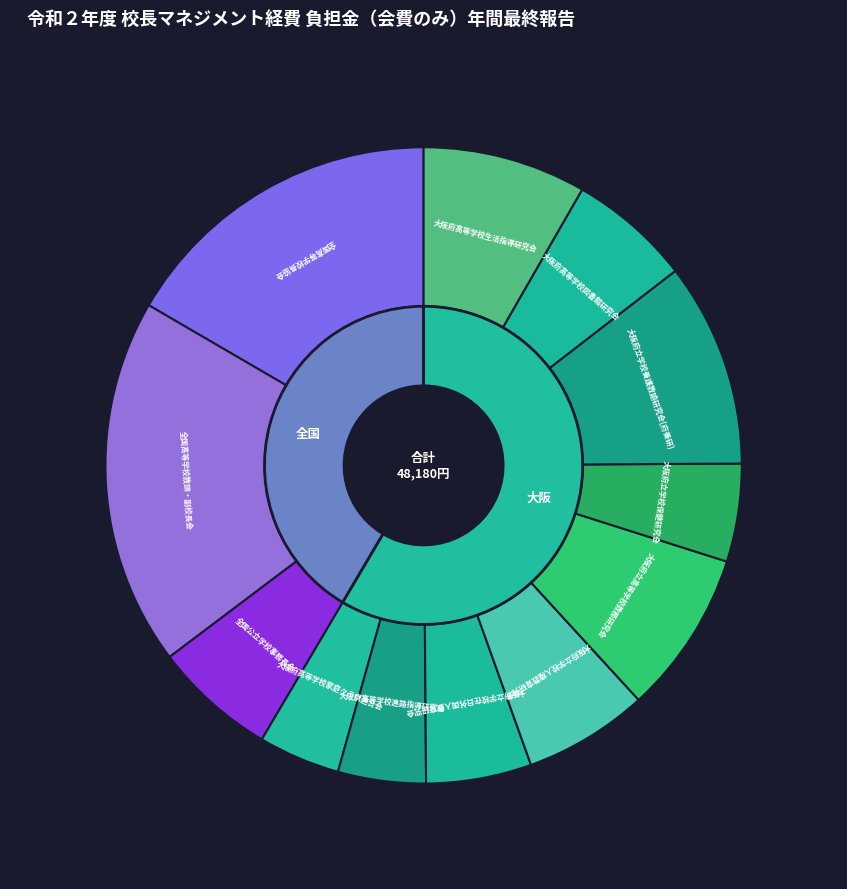

Does any single category account for the majority?

No